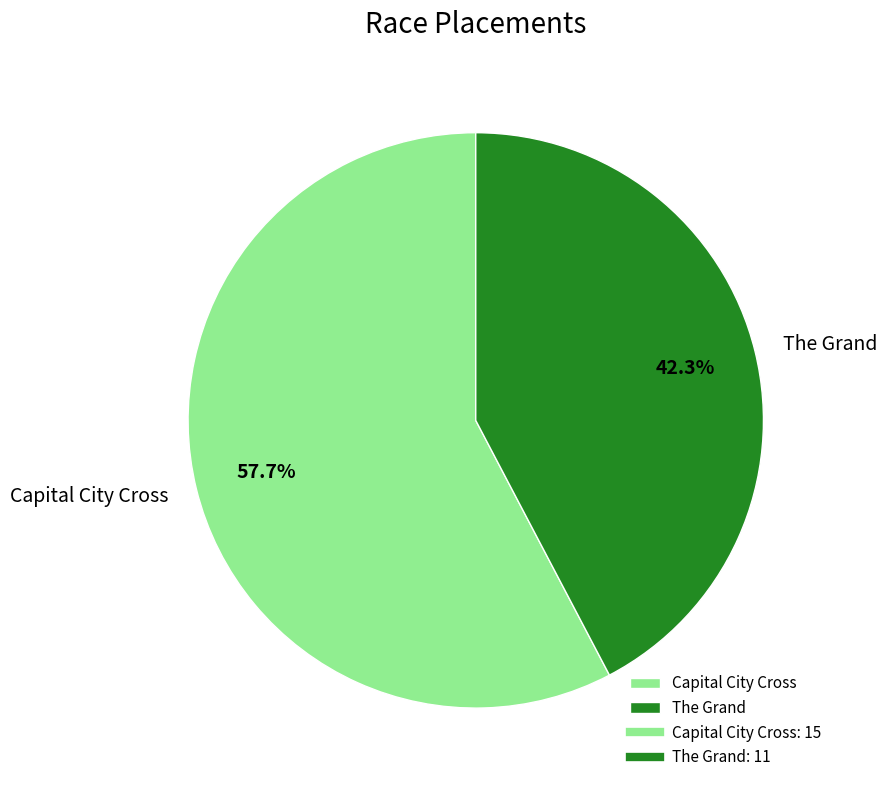

Does any single category account for the majority?

Yes